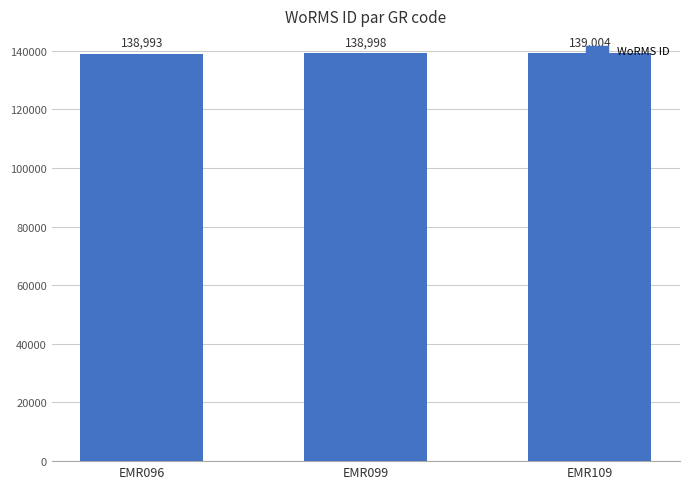

At which label is the value closest to 138998?

EMR099